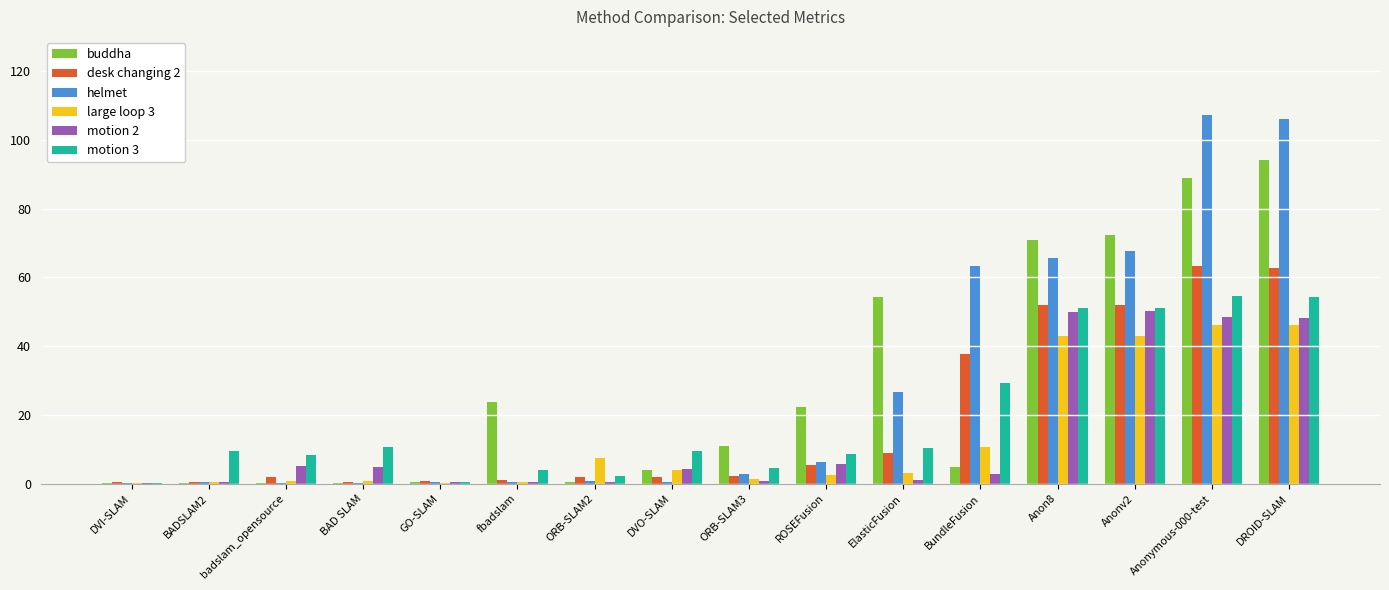

Which series changed the most between DVI-SLAM and ROSEFusion?

buddha